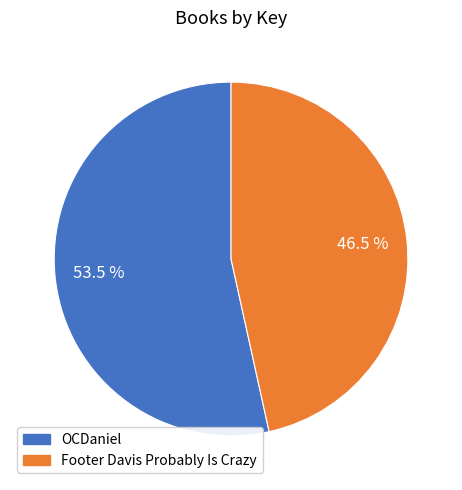

What is the ratio of the value at Footer Davis Probably Is Crazy to the value at OCDaniel?

0.9